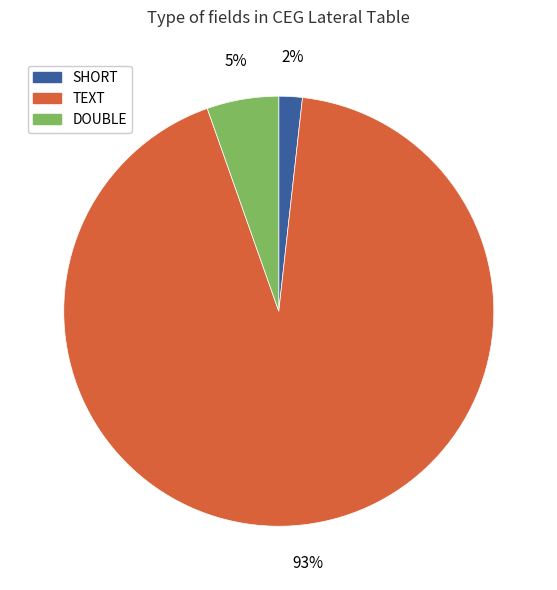

To the nearest percent, what is the average slice percentage?

33%